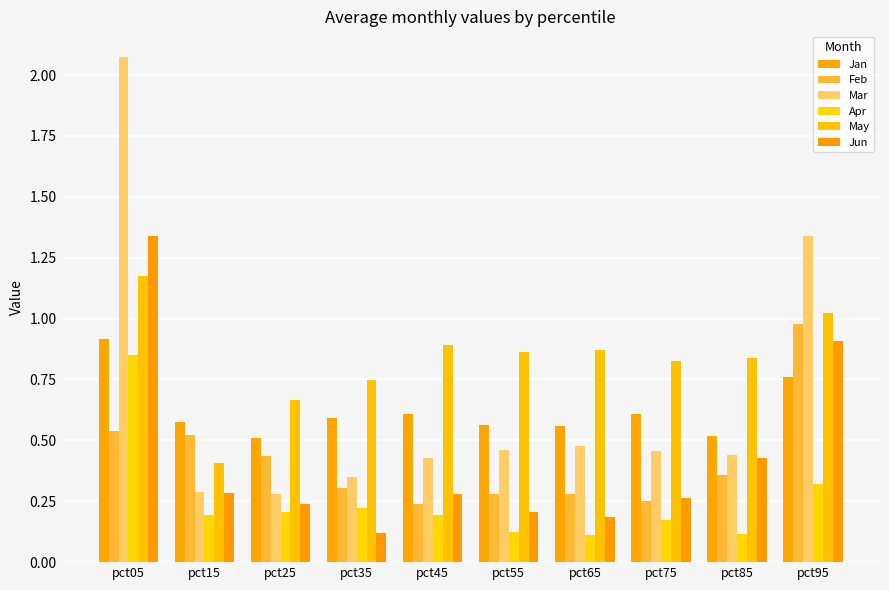

Reading left to right, what are all the values shown in this chart?

Jan: pct05=0.9	pct15=0.6	pct25=0.5	pct35=0.6	pct45=0.6	pct55=0.6	pct65=0.6	pct75=0.6	pct85=0.5	pct95=0.8
Feb: pct05=0.5	pct15=0.5	pct25=0.4	pct35=0.3	pct45=0.2	pct55=0.3	pct65=0.3	pct75=0.3	pct85=0.4	pct95=1.0
Mar: pct05=2.1	pct15=0.3	pct25=0.3	pct35=0.4	pct45=0.4	pct55=0.5	pct65=0.5	pct75=0.5	pct85=0.4	pct95=1.3
Apr: pct05=0.8	pct15=0.2	pct25=0.2	pct35=0.2	pct45=0.2	pct55=0.1	pct65=0.1	pct75=0.2	pct85=0.1	pct95=0.3
May: pct05=1.2	pct15=0.4	pct25=0.7	pct35=0.7	pct45=0.9	pct55=0.9	pct65=0.9	pct75=0.8	pct85=0.8	pct95=1.0
Jun: pct05=1.3	pct15=0.3	pct25=0.2	pct35=0.1	pct45=0.3	pct55=0.2	pct65=0.2	pct75=0.3	pct85=0.4	pct95=0.9